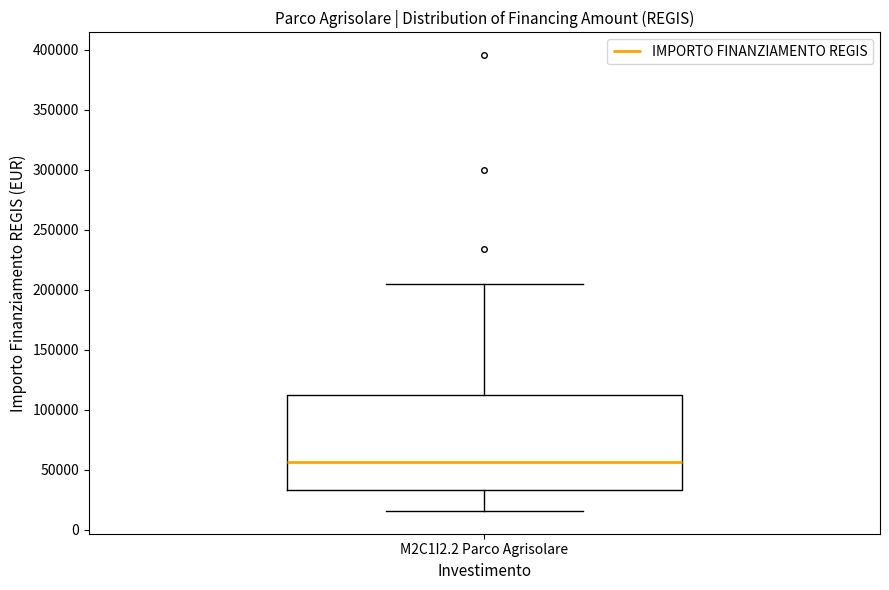

Read this box plot against the y-axis: the position of the median line, the range covered by the box, and the ends of both whiskers. The values are not printed on the chart, so give them approximately, as read against the axis.

median 55000, box 35000 to 115000, whiskers 15000 to 205000